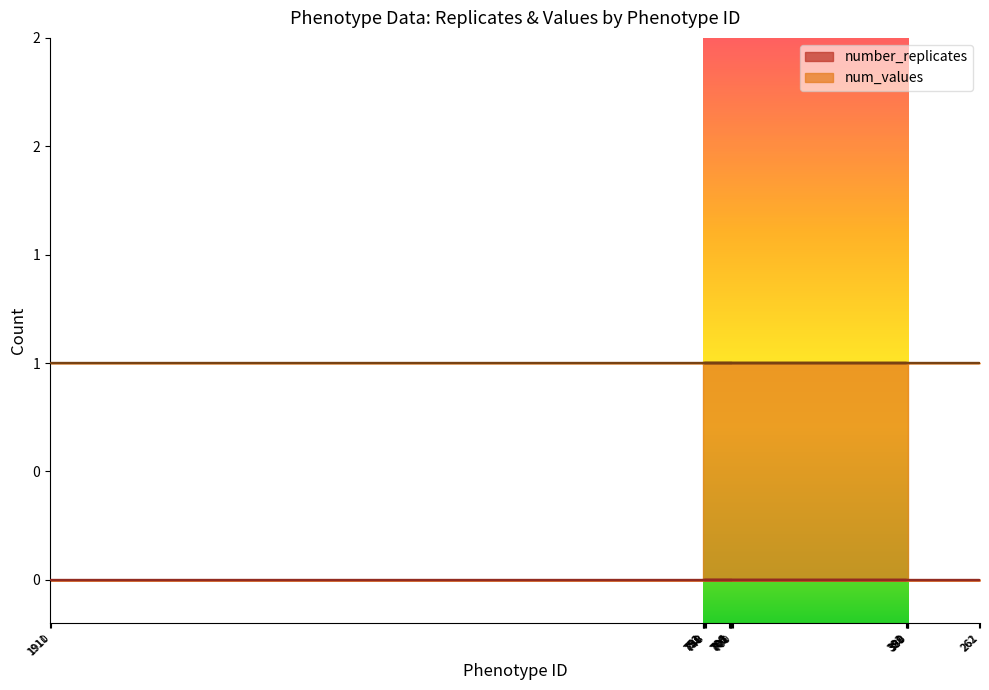

Between 389 and 748, which series saw the biggest shift?

number_replicates